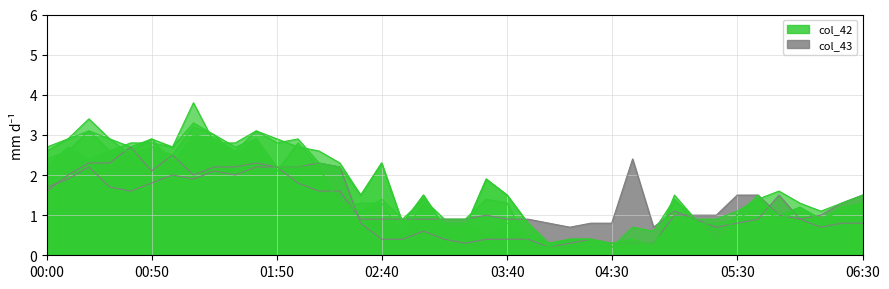

How many lines are shown in the chart?

6